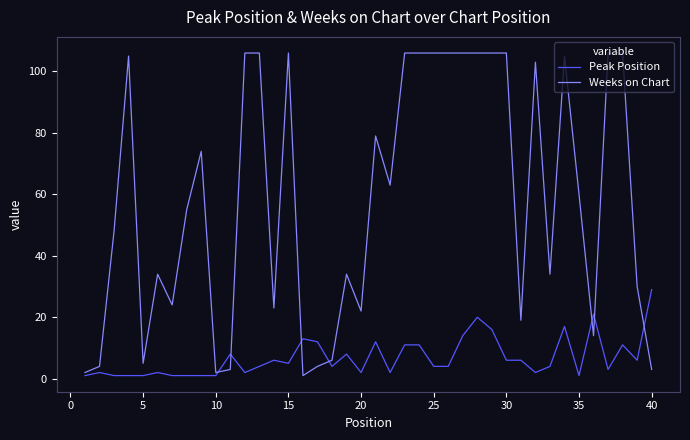

True or false: Weeks on Chart has more than 2 points higher than both neighbors.

True